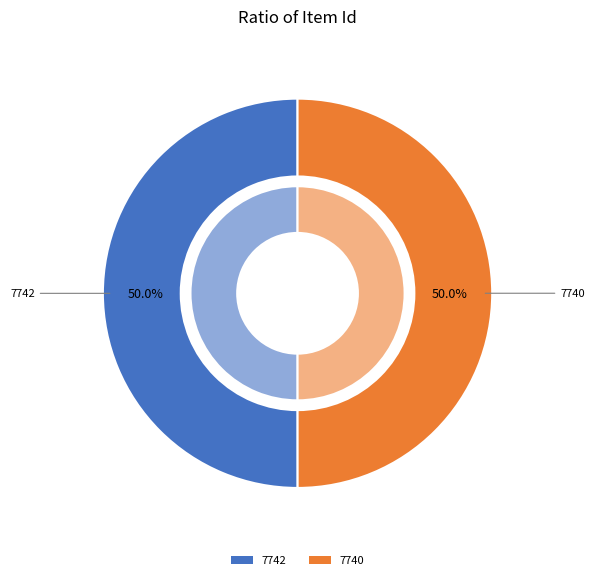

How many slices are in this pie chart?

2